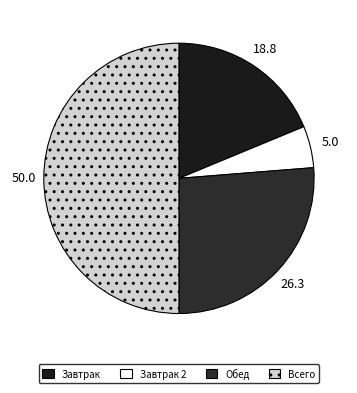

To the nearest percent, what percentage of the pie is Завтрак 2?

5%